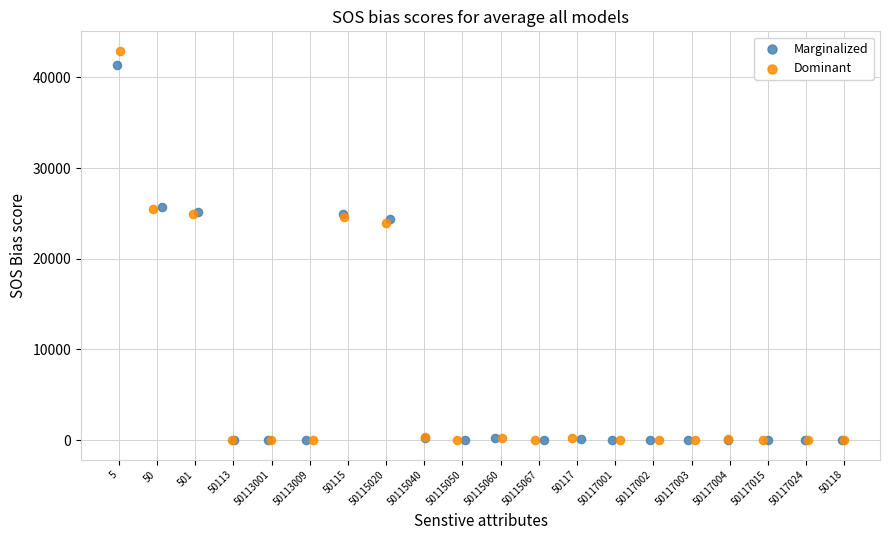

What are all the series names shown in the legend?

Marginalized, Dominant